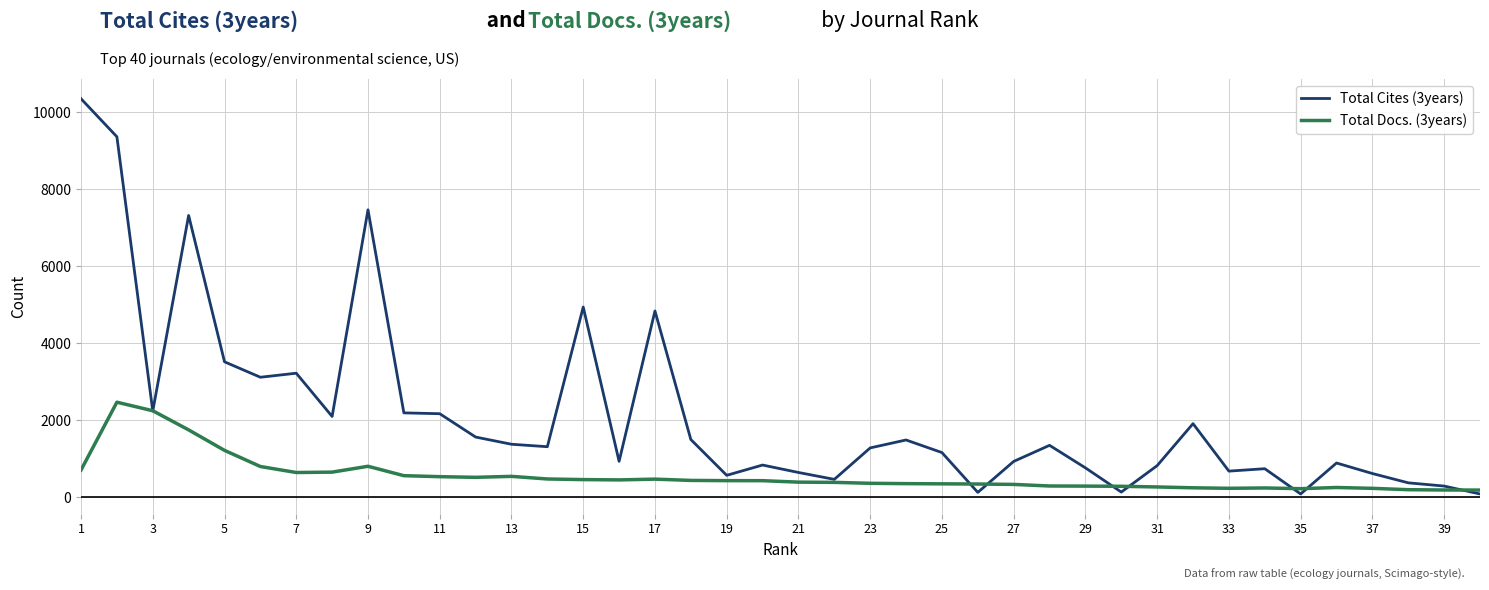

How many values in the Total Cites (3years) series are below 1318?

20